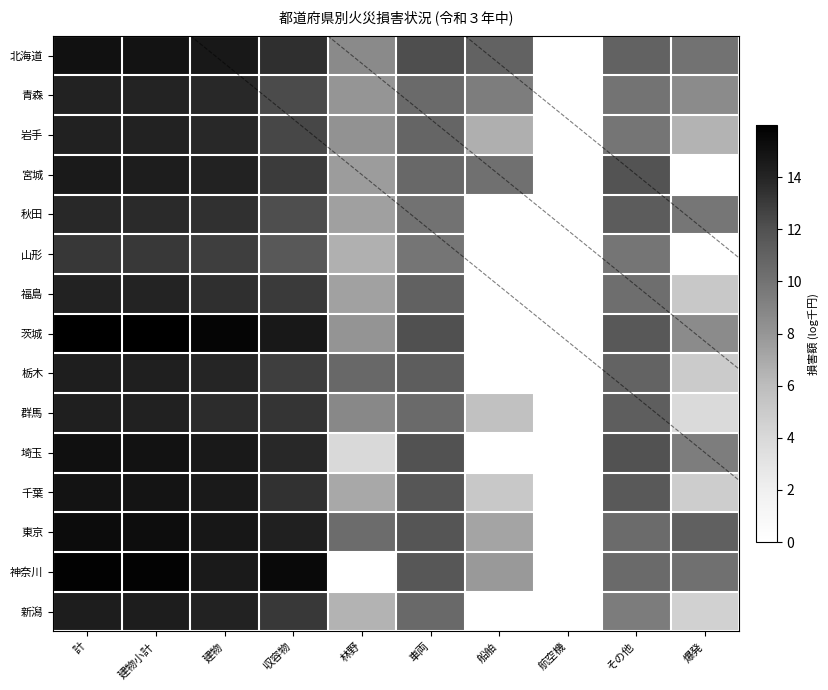

What is the greatest value displayed?

16.0